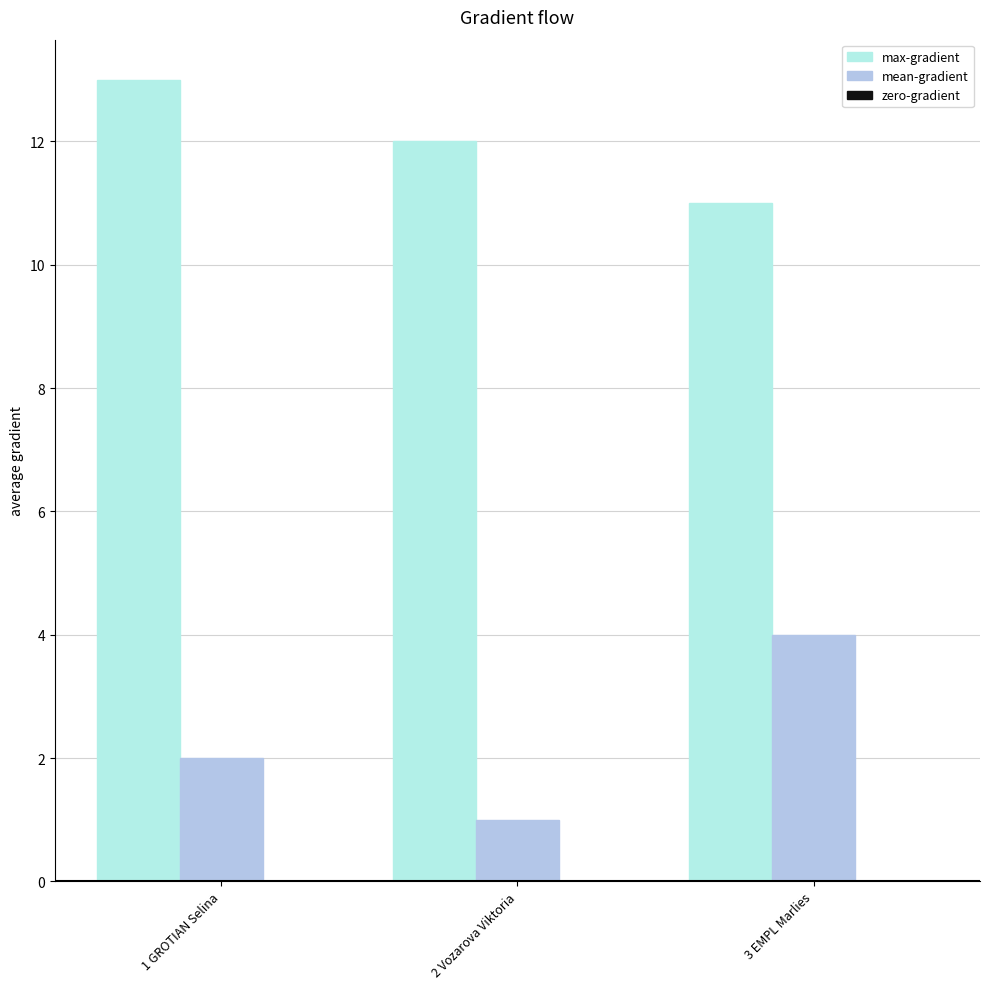

Reading left to right, extract all data points from this chart.

max-gradient: 1 GROTIAN Selina=13	2 Vozarova Viktoria=12	3 EMPL Marlies=11
mean-gradient: 1 GROTIAN Selina=2	2 Vozarova Viktoria=1	3 EMPL Marlies=4